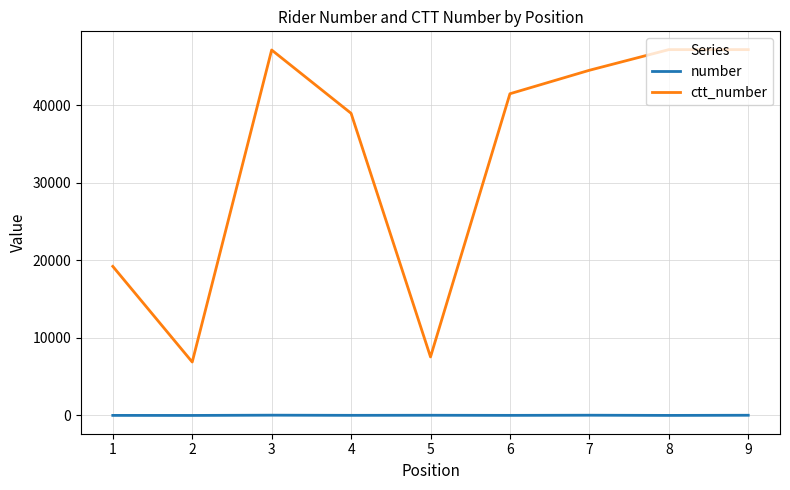

What is the average value of the number series?

21